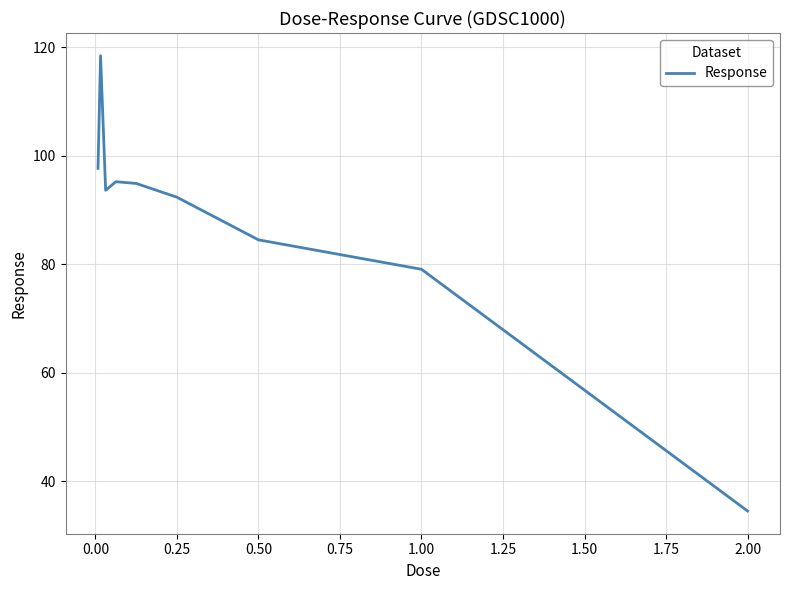

What is the maximum value shown in the chart?

118.4